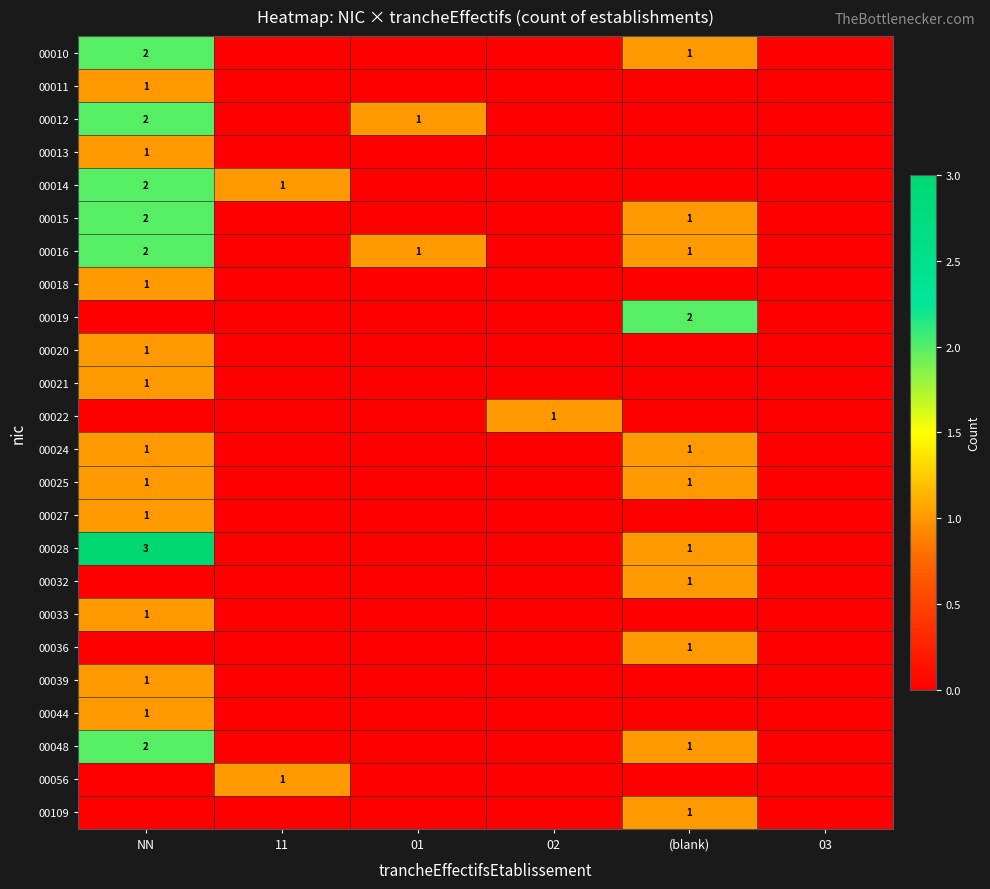

Which label corresponds to the smallest value in the chart?

11